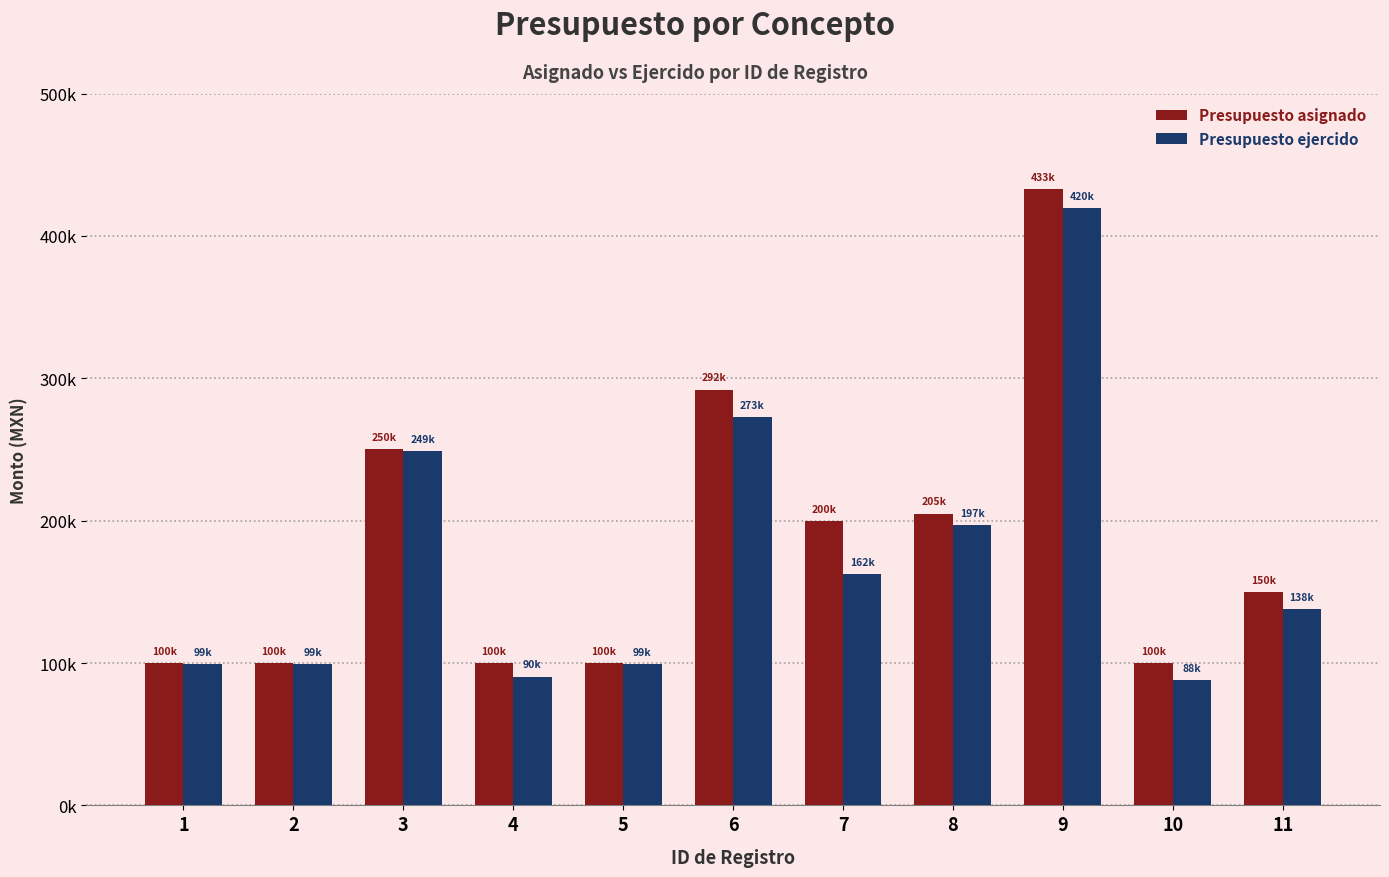

Does the chart contain any negative values?

No